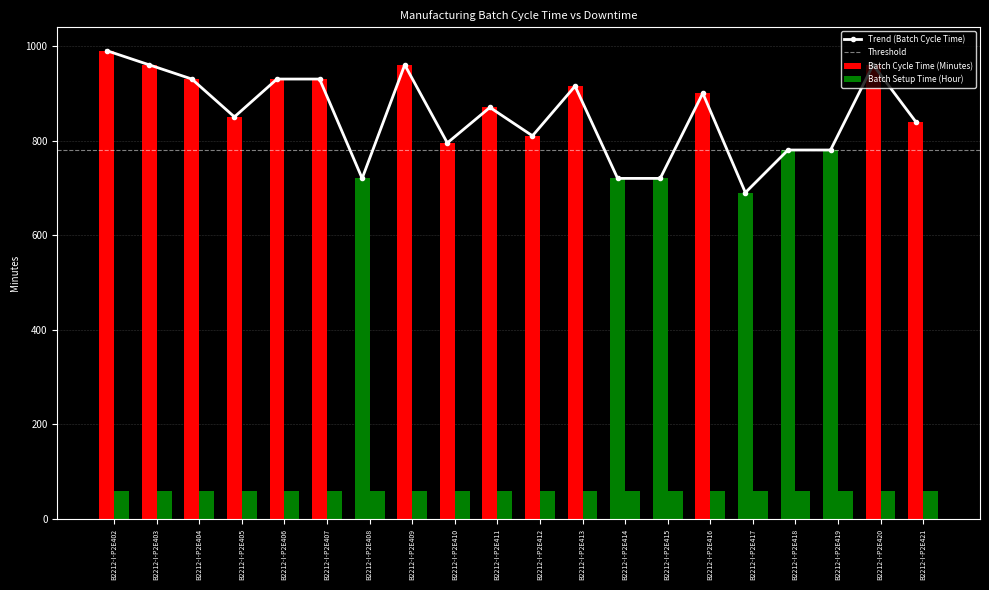

What is the sum of all Batch Cycle Time (Minutes) values?

17050